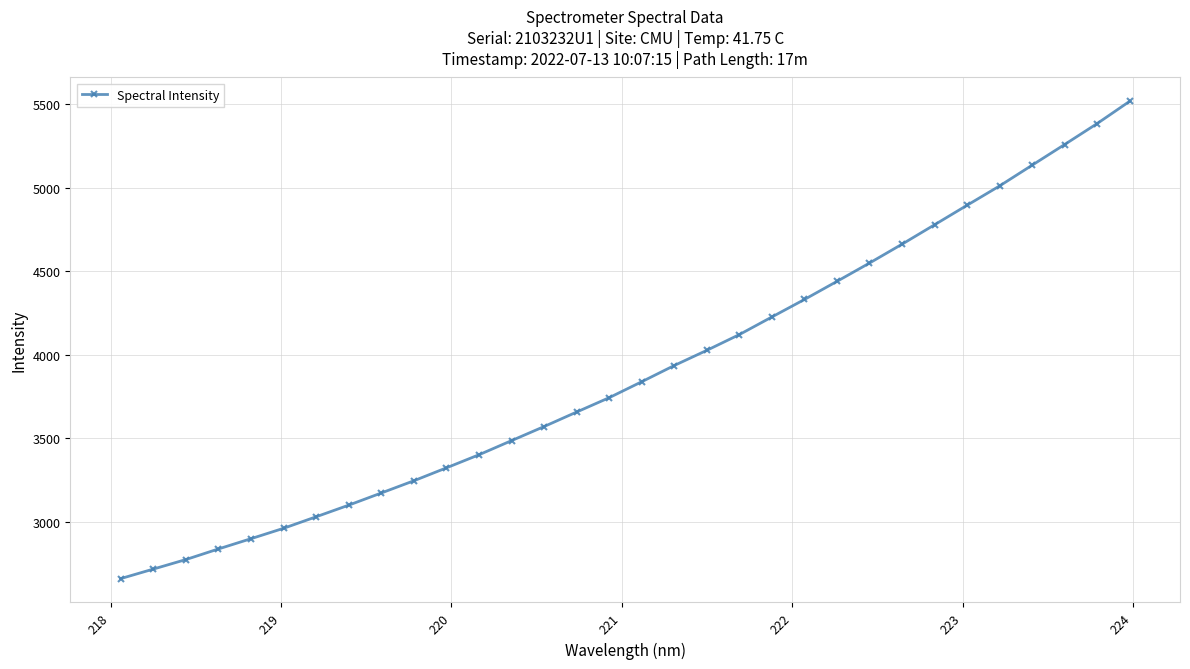

What is the maximum value shown in the chart?

5518.8